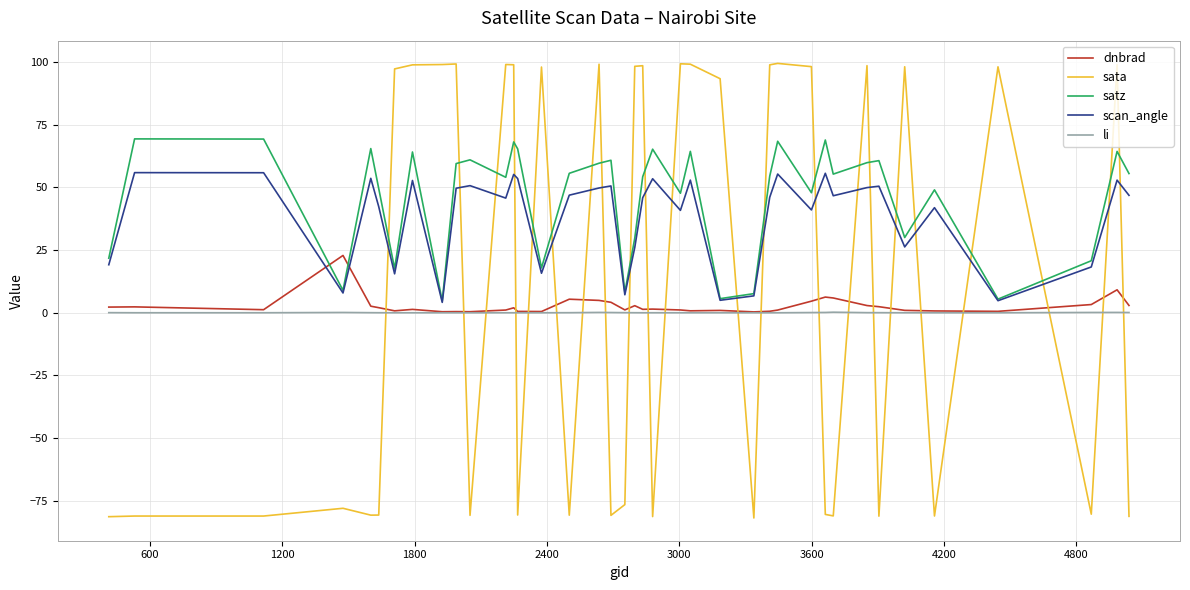

What is the smallest value displayed?

-81.9